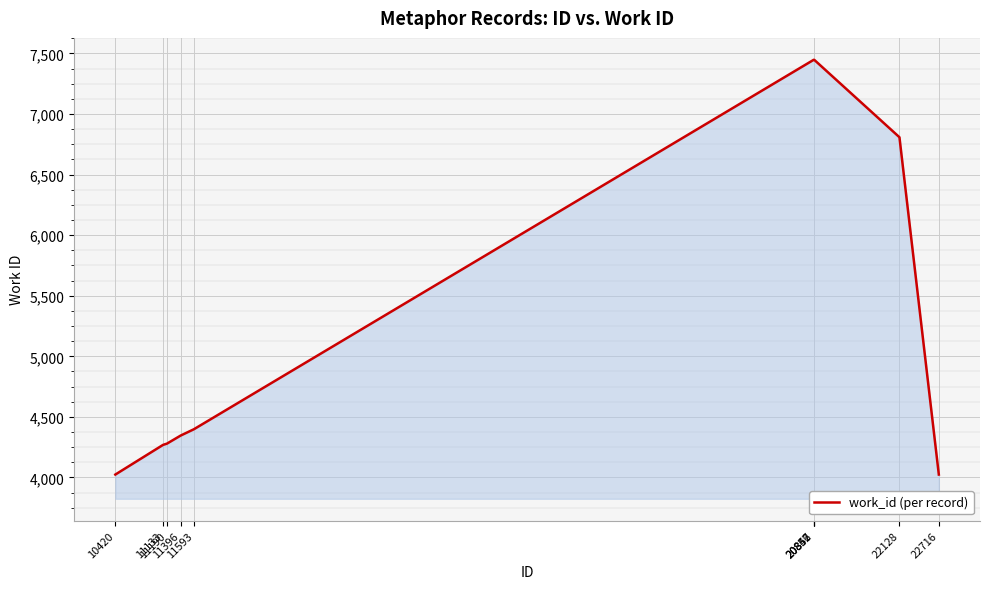

How many categories are shown in the chart?

10